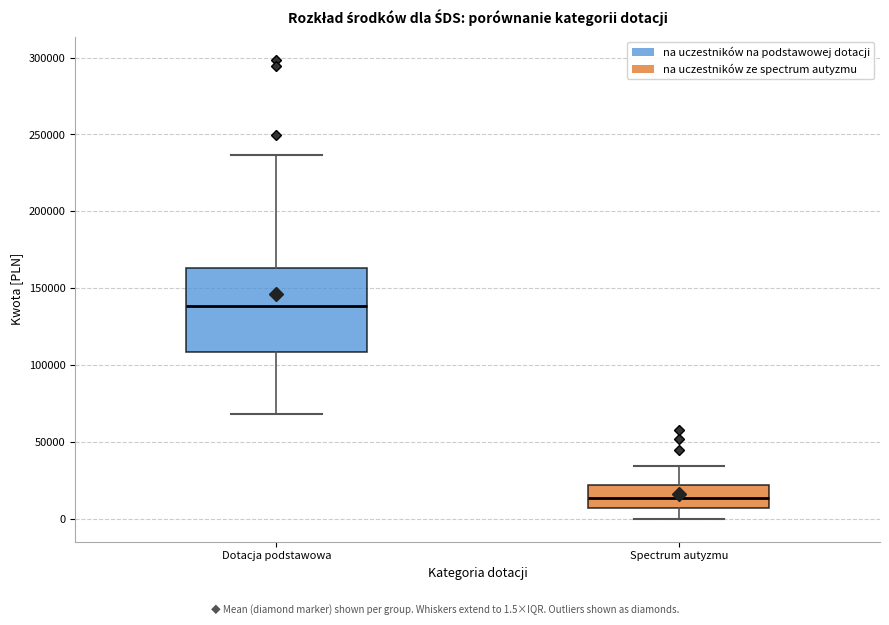

Reading left to right, transcribe this box plot: for each box, give where its median line is, the range the box spans, and where its two whiskers end, as read against the y-axis. The values are not printed on the chart, so give them approximately, as read against the axis.

Dotacja podstawowa: median 140000, box 110000 to 165000, whiskers 70000 to 235000
Spectrum autyzmu: median 15000, box 5000 to 20000, whiskers 0 to 35000